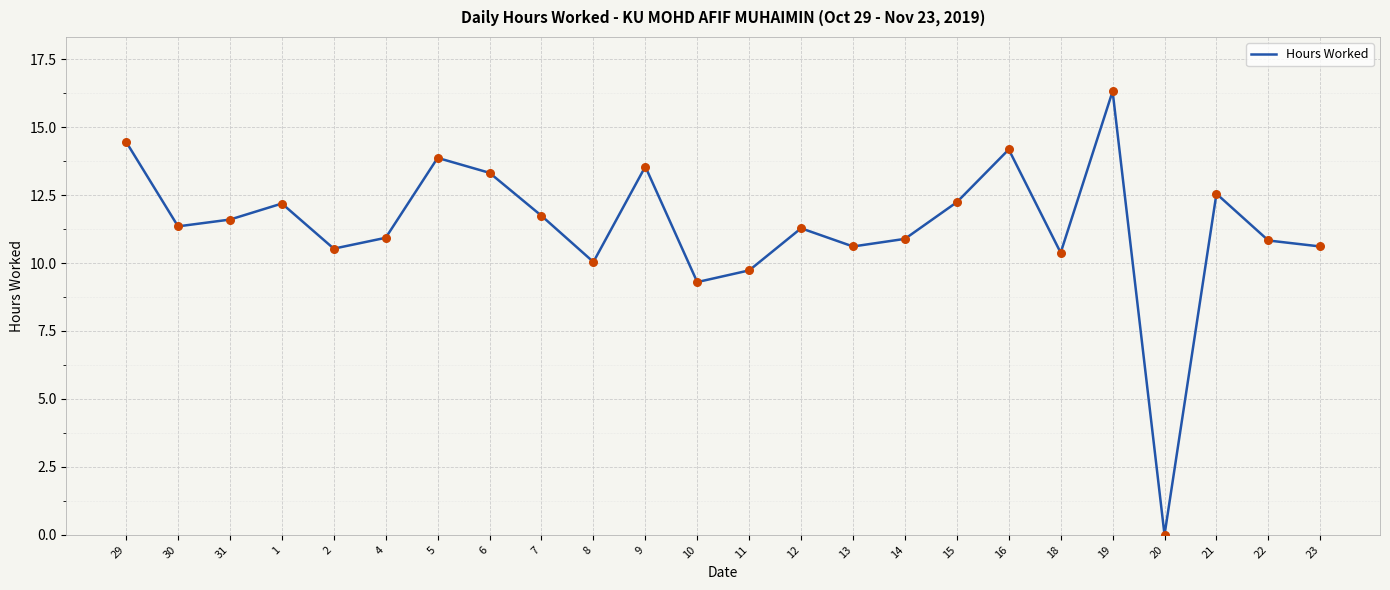

What is the change in value from 30 to 12?

-0.1